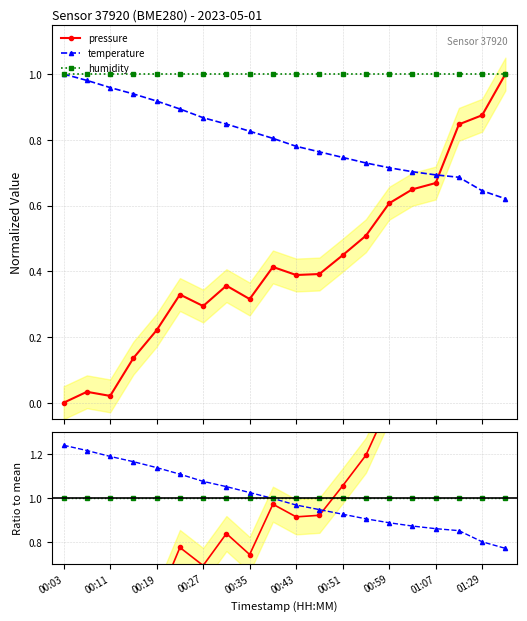

True or false: pressure and temperature cross at least once.

True